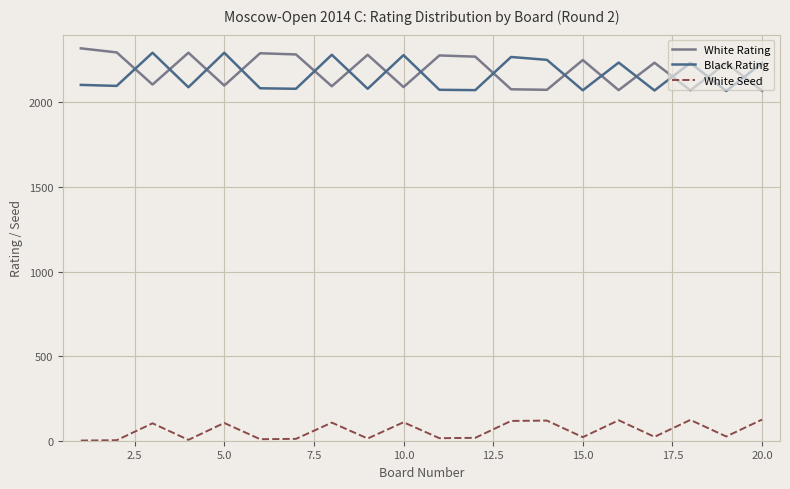

What is the difference between the maximum and minimum values in the White Rating series?

251